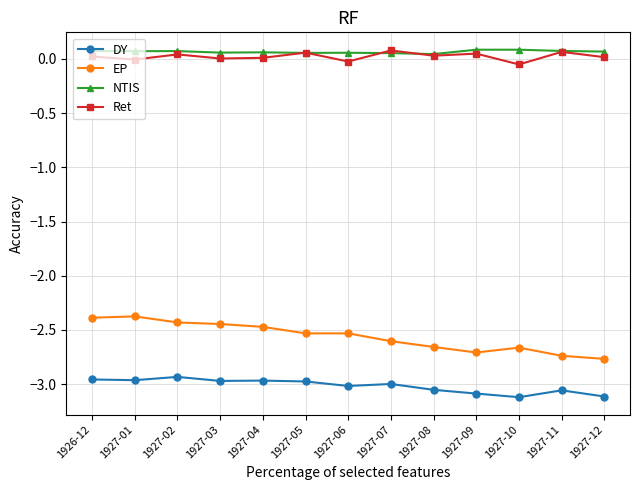

What is the label of the 2nd point from the right?

1927-11